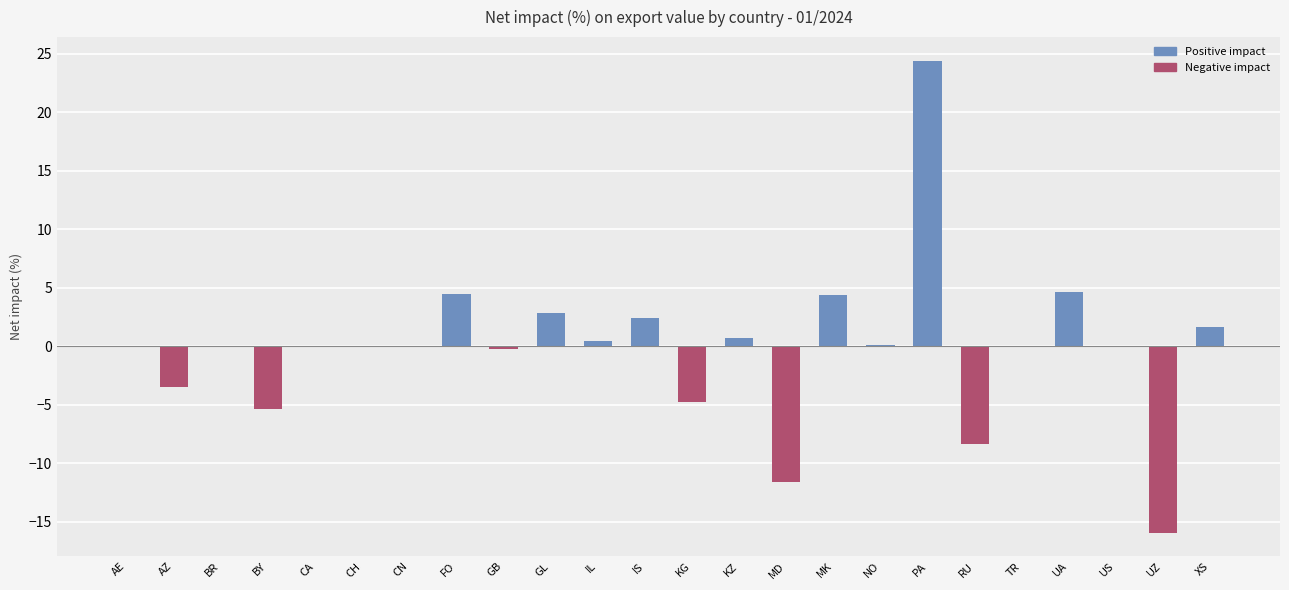

Are the bars horizontal?

No